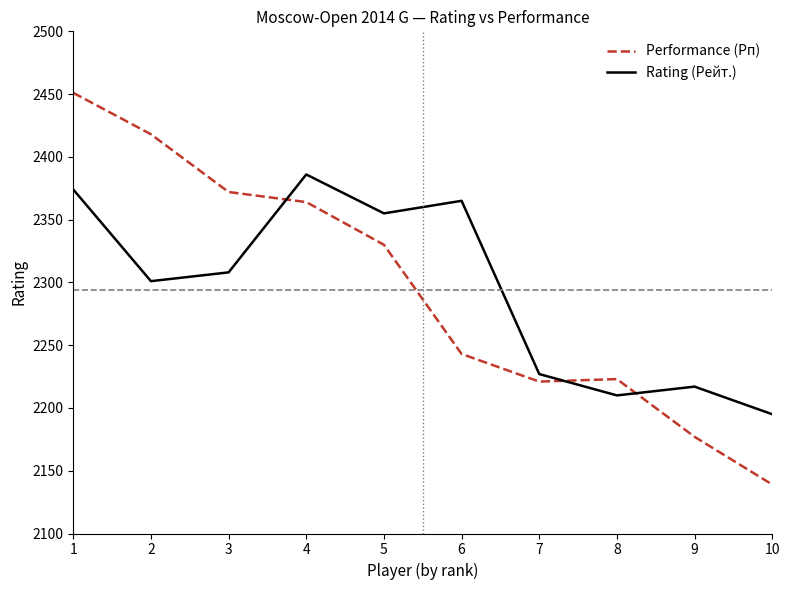

Does the chart display data point markers on the line(s)?

No